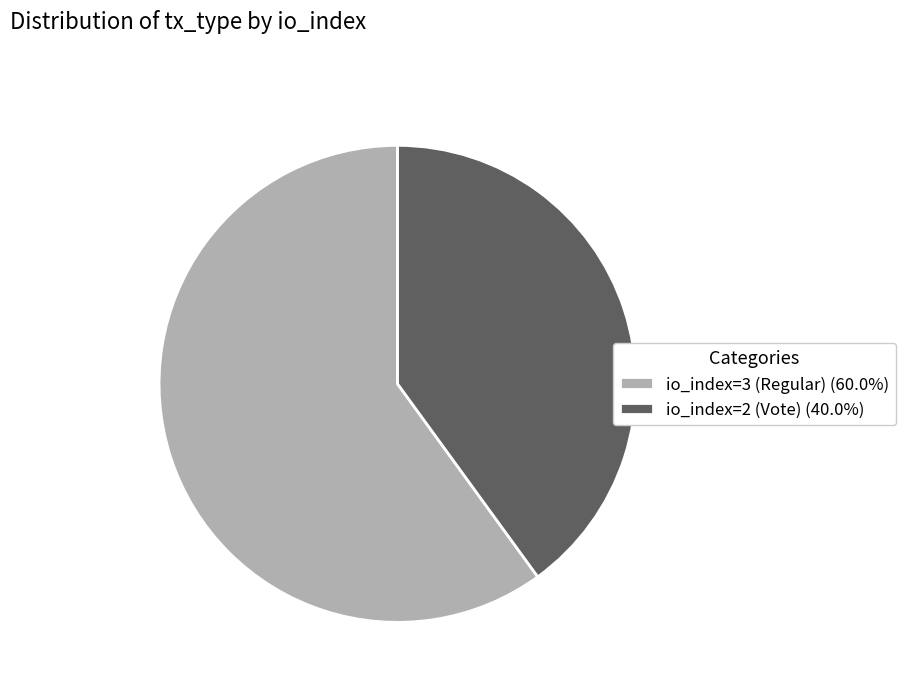

Is it true that io_index=2 (Vote) is 40% of the pie?

True